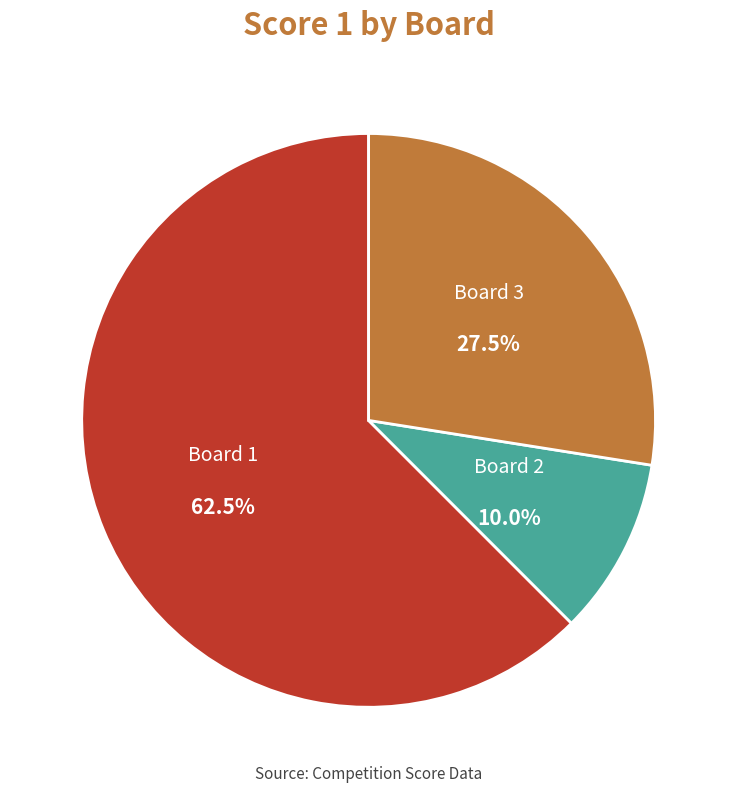

Is there any slice that represents more than half of the pie?

Yes